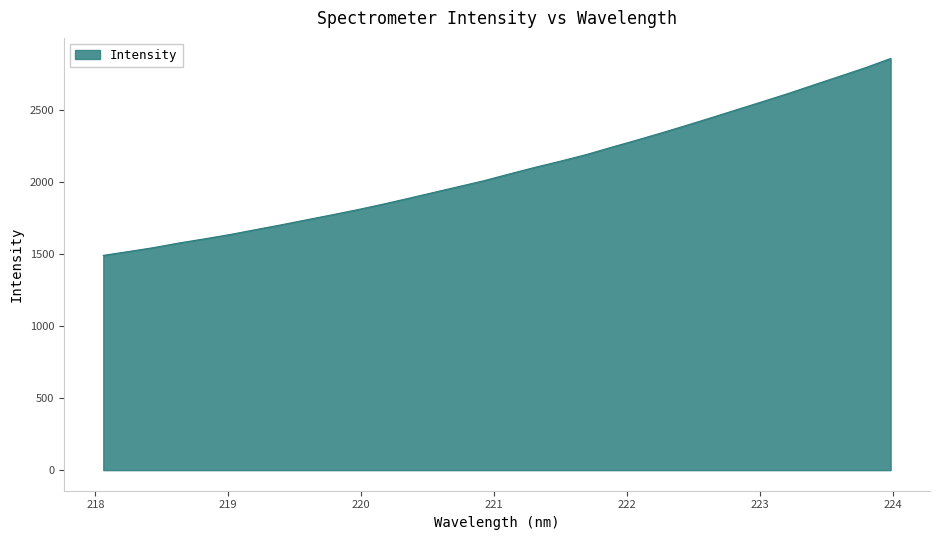

What is the smallest value displayed?

1489.6